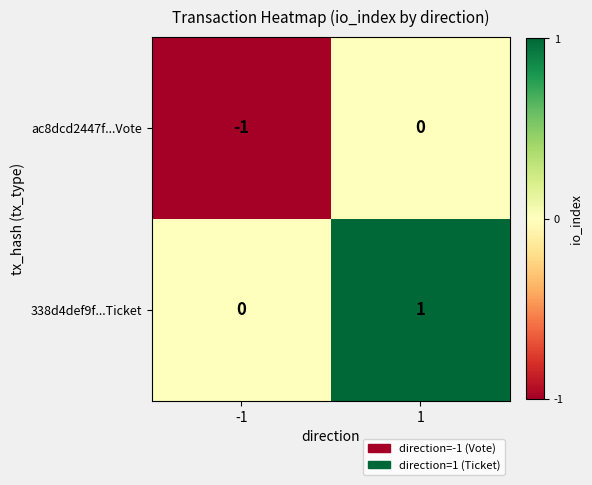

How many series are shown in this chart?

2